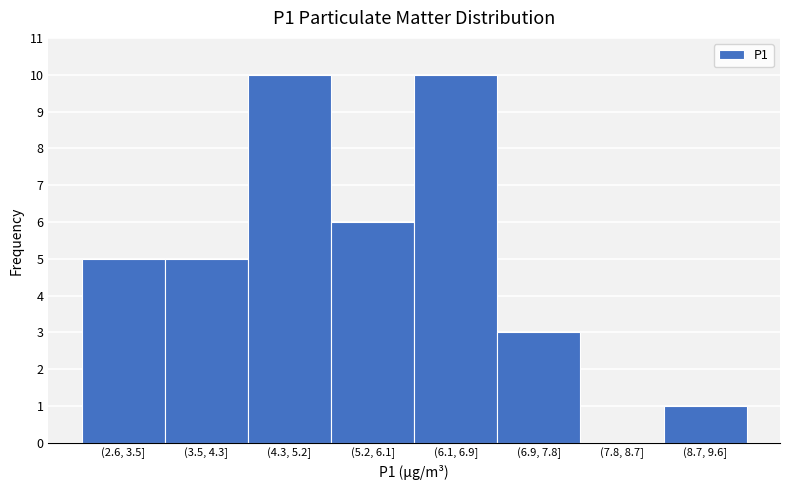

Reading left to right, transcribe all the data shown in this chart.

(2.6, 3.5]=5	(3.5, 4.3]=5	(4.3, 5.2]=10	(5.2, 6.1]=6	(6.1, 6.9]=10	(6.9, 7.8]=3	(7.8, 8.7]=0	(8.7, 9.6]=1